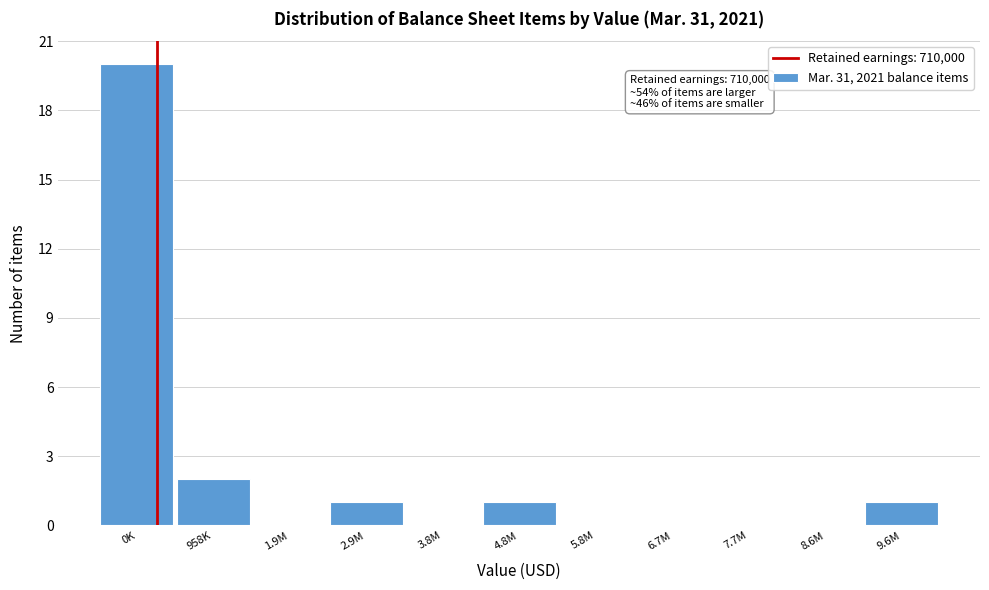

Reading left to right, transcribe all the data shown in this chart.

0K=20	958K=2	1.9M=0	2.9M=1	3.8M=0	4.8M=1	5.8M=0	6.7M=0	7.7M=0	8.6M=0	9.6M=1